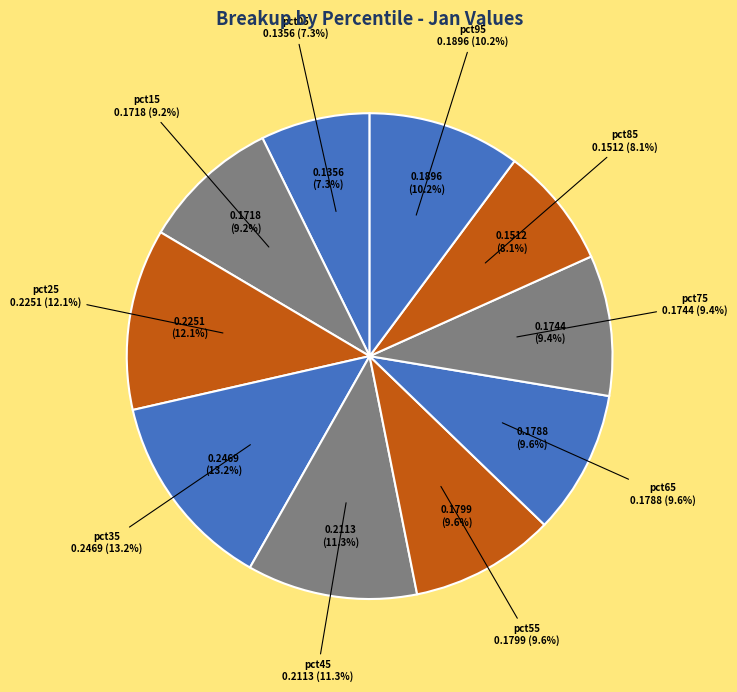

Which slice is the largest?

pct35